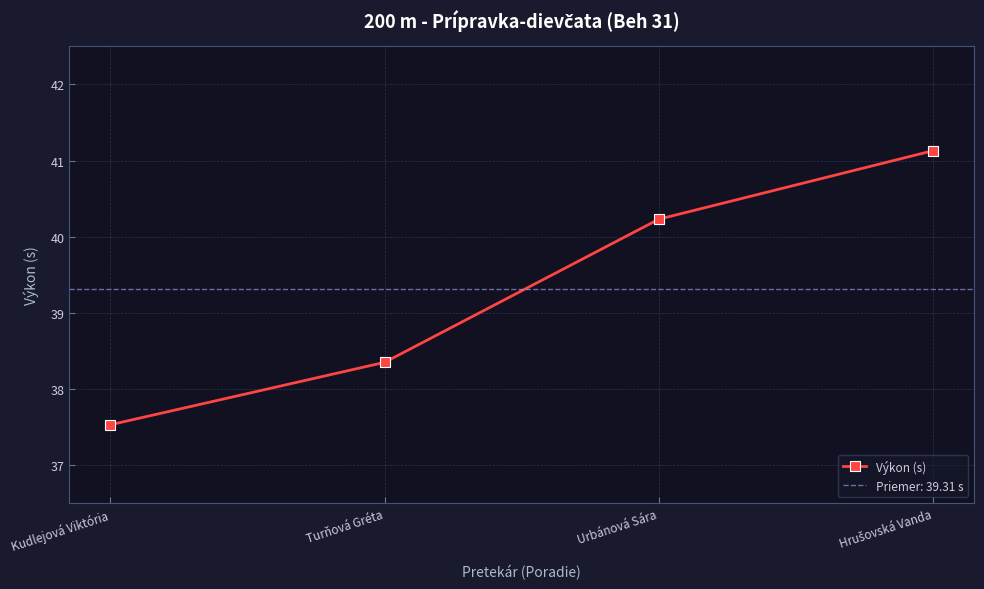

Read the value at Turňová Gréta.

38.4